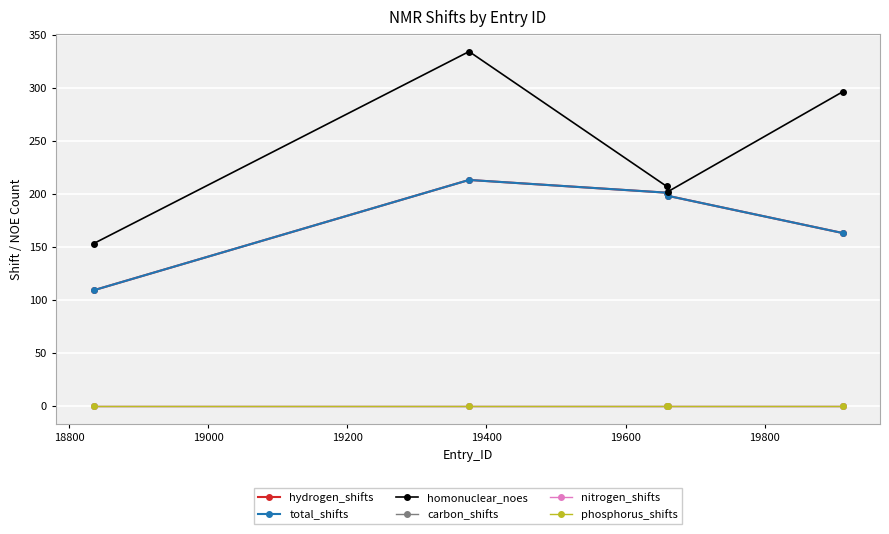

What is the difference between the second highest and second lowest values in the hydrogen_shifts series?

38